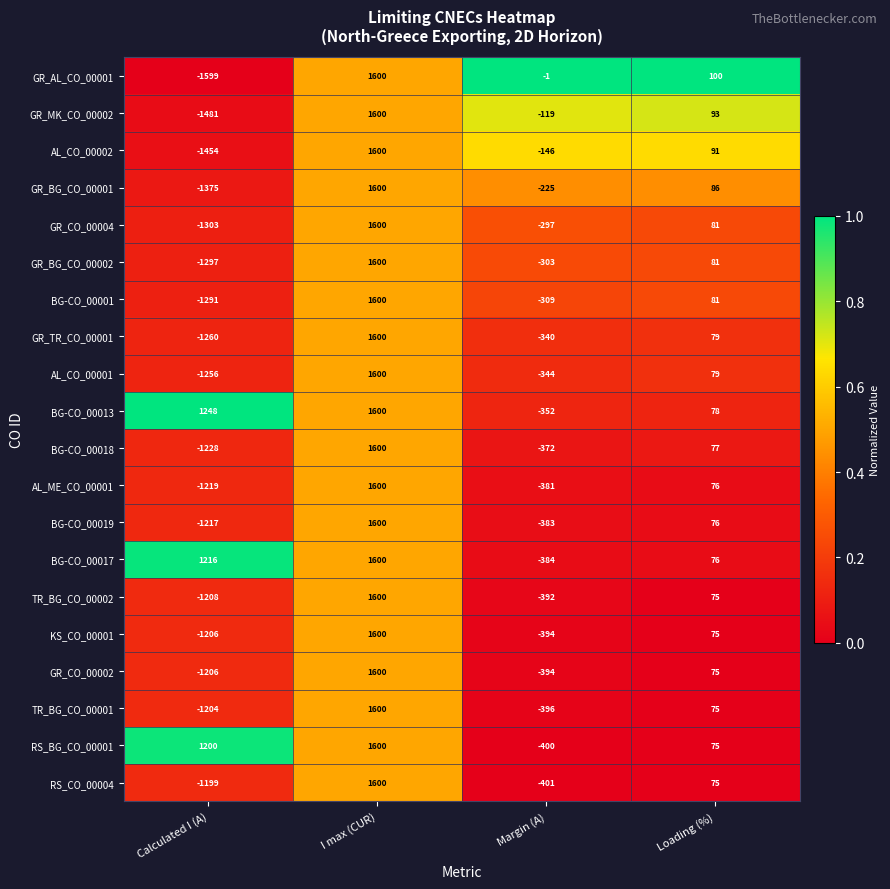

What is the total value across all series at I max (CUR)?

32000